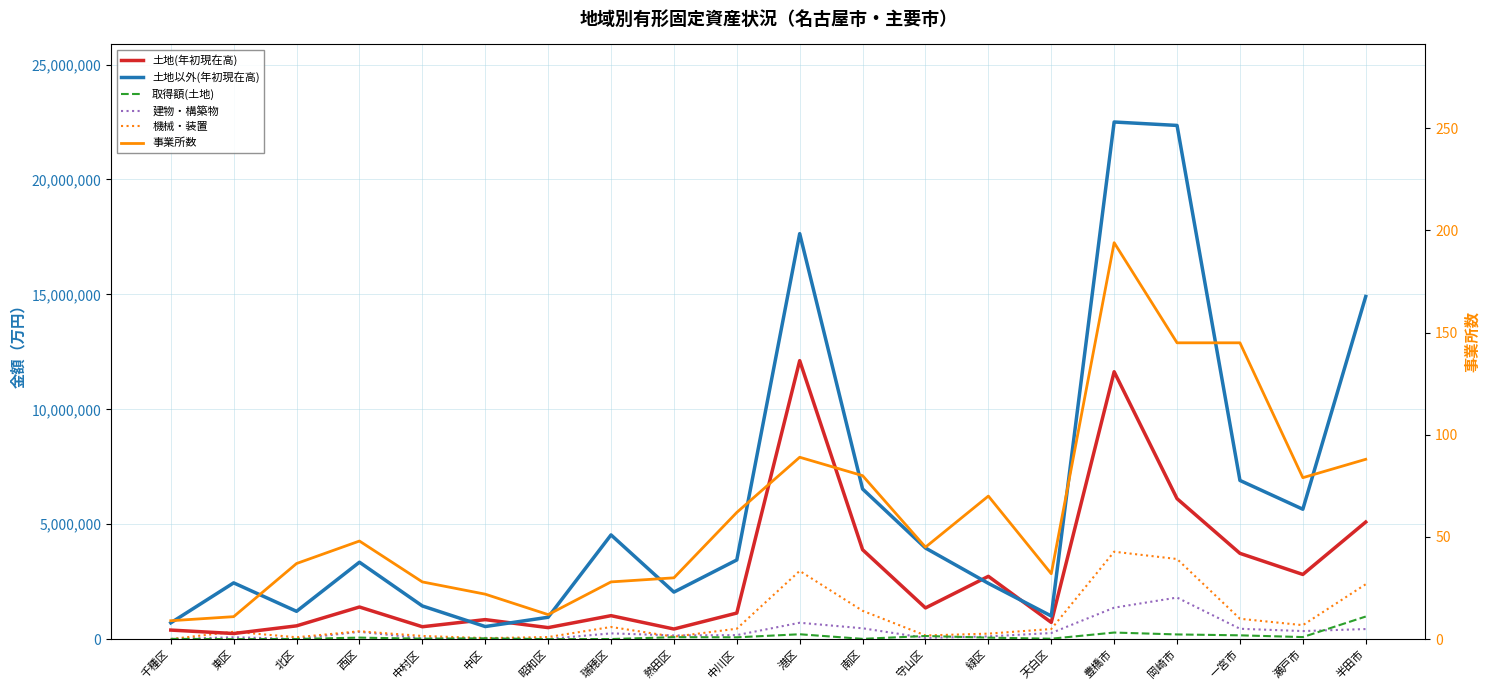

What is the total value across all series at 半田市?

23813428